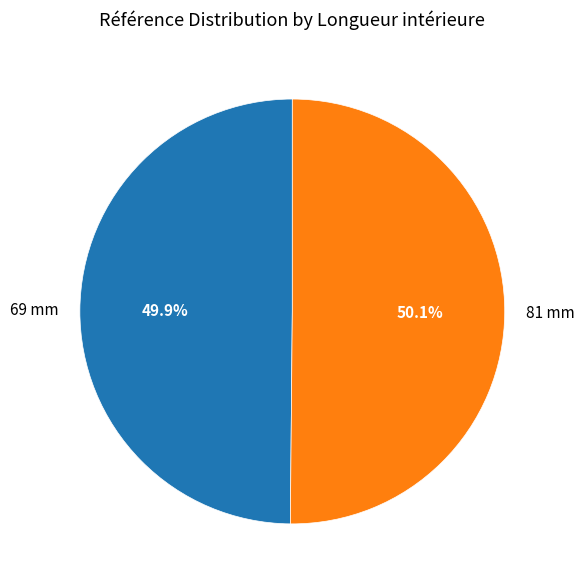

What percentage do 81 mm and 69 mm together represent?

100.0%